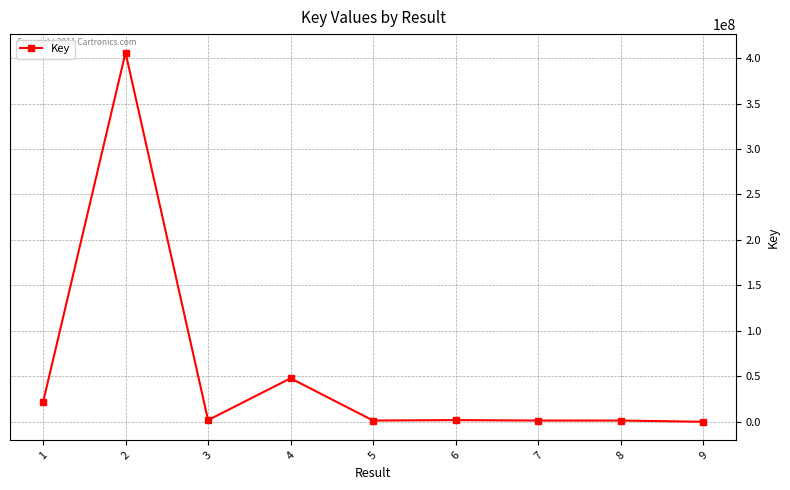

Is it true that the value at 4 is 47905513?

True